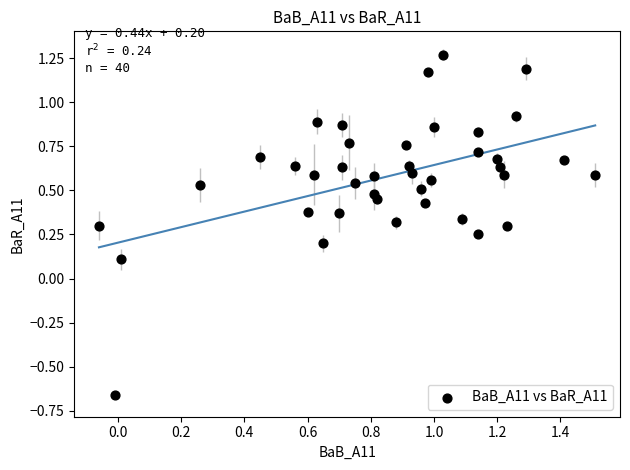

What is the range of X values (max minus min)?

1.6